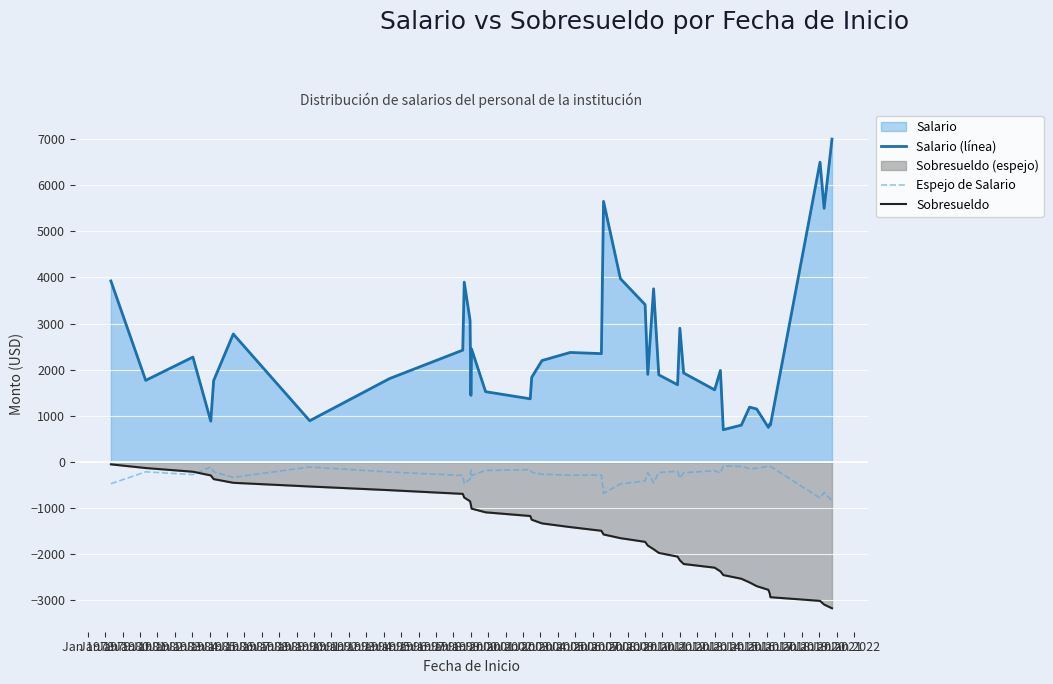

Which series has the largest total across all categories?

Salario (línea)